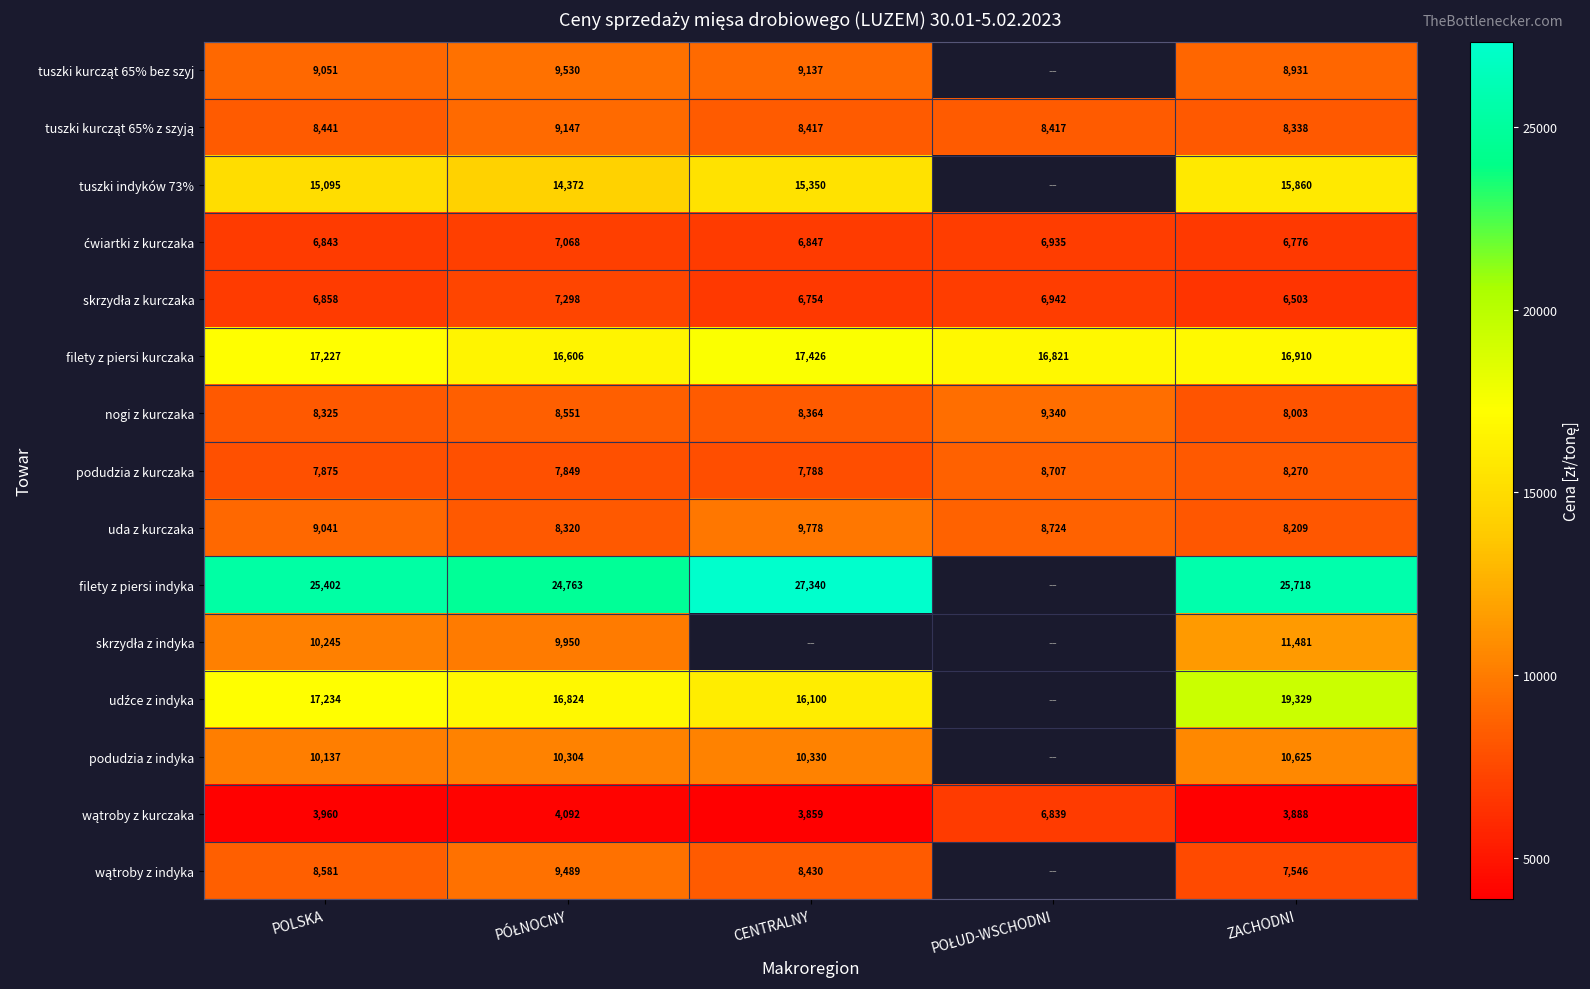

Is the value of podudzia z kurczaka at CENTRALNY greater than the value of nogi z kurczaka at ZACHODNI?

No